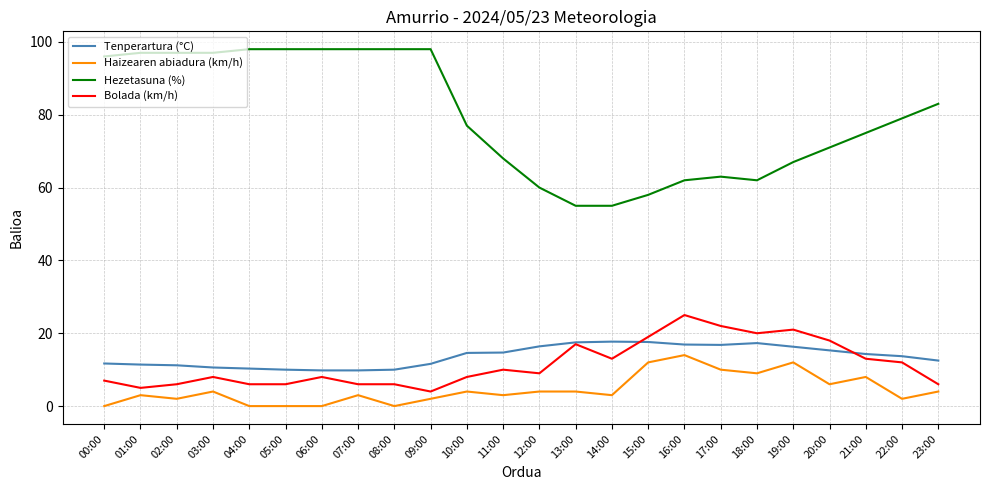

The Tenperartura (°C) series shows 16.3 at 19:00. True or false?

True